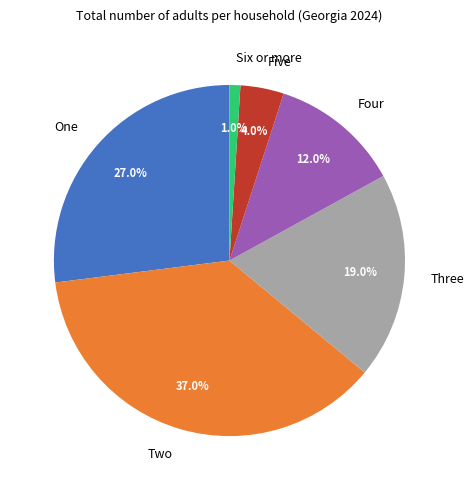

Count the number of slices in the pie.

6